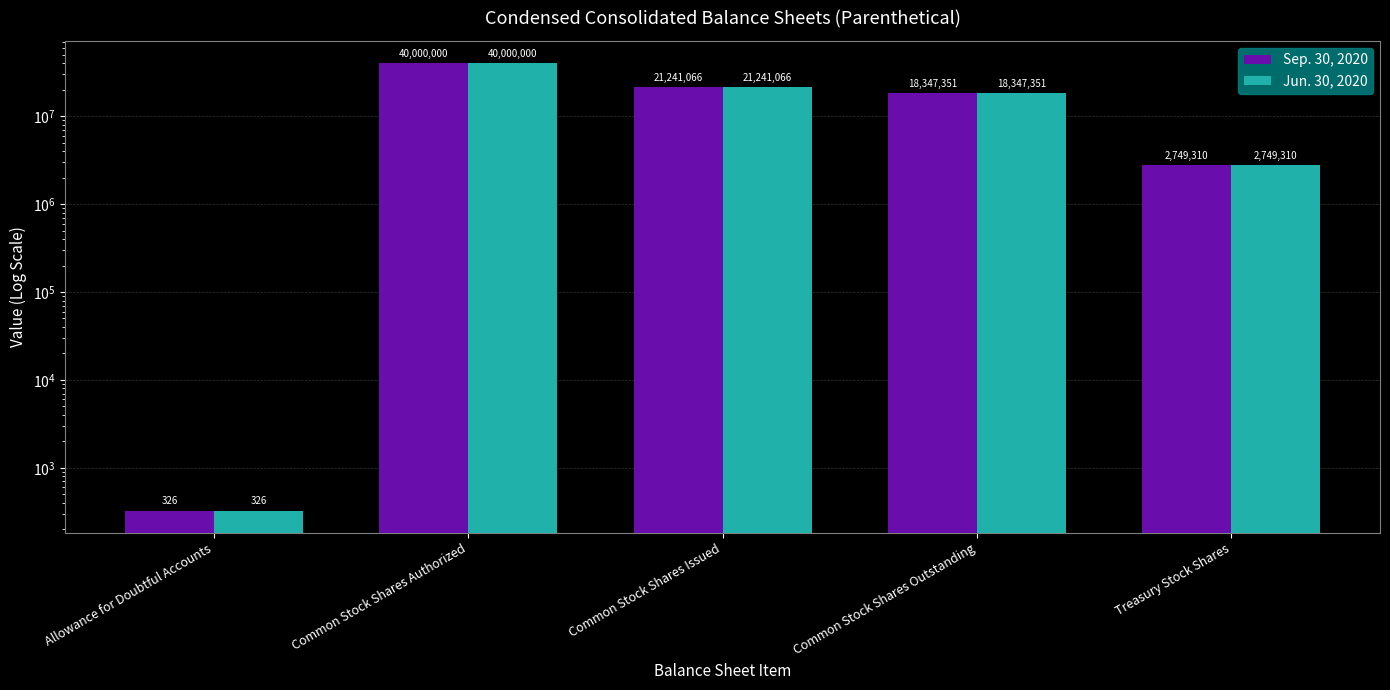

What is the label of the 3rd bar from the right?

Common Stock Shares Issued